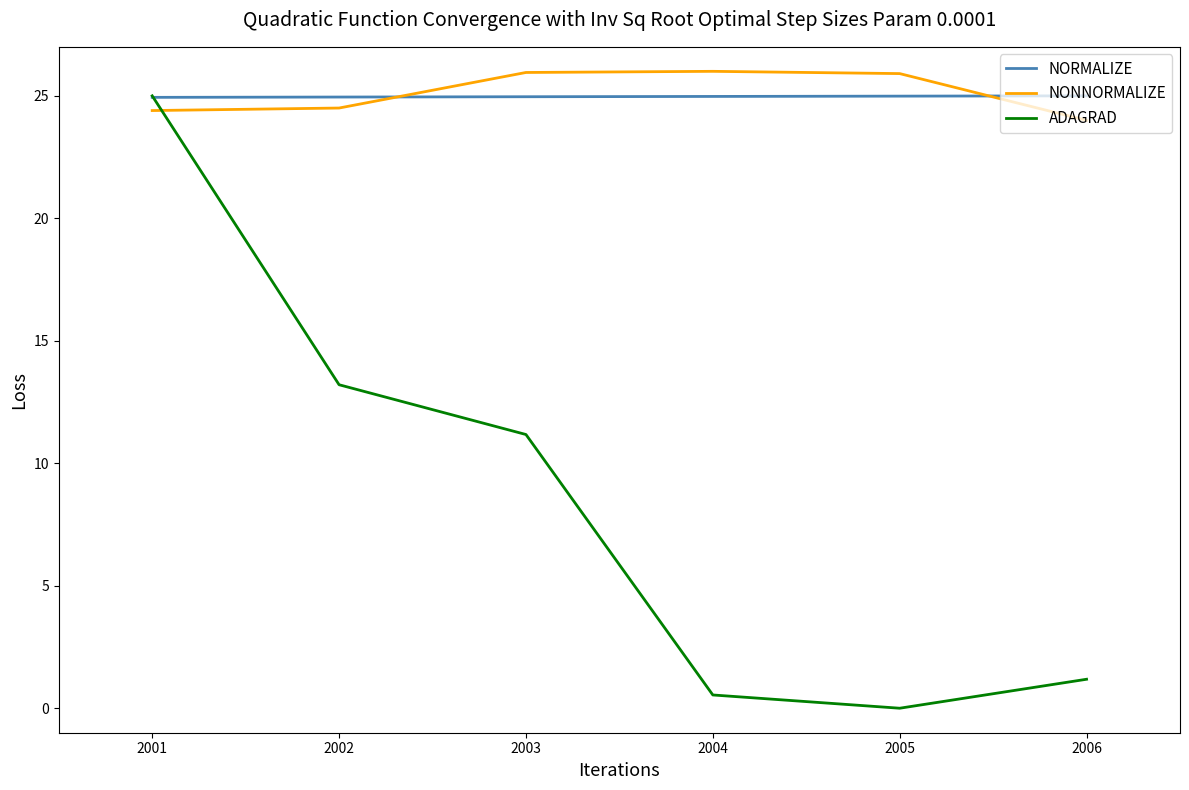

What is the spread (max minus min) of values at 2002?

11.7